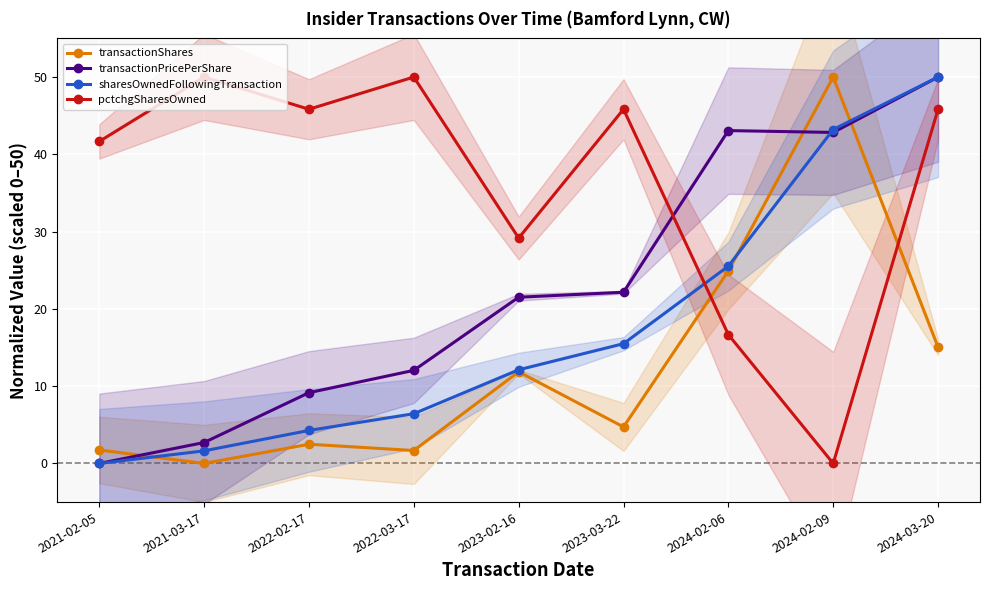

Which series has the widest spread of values?

transactionShares